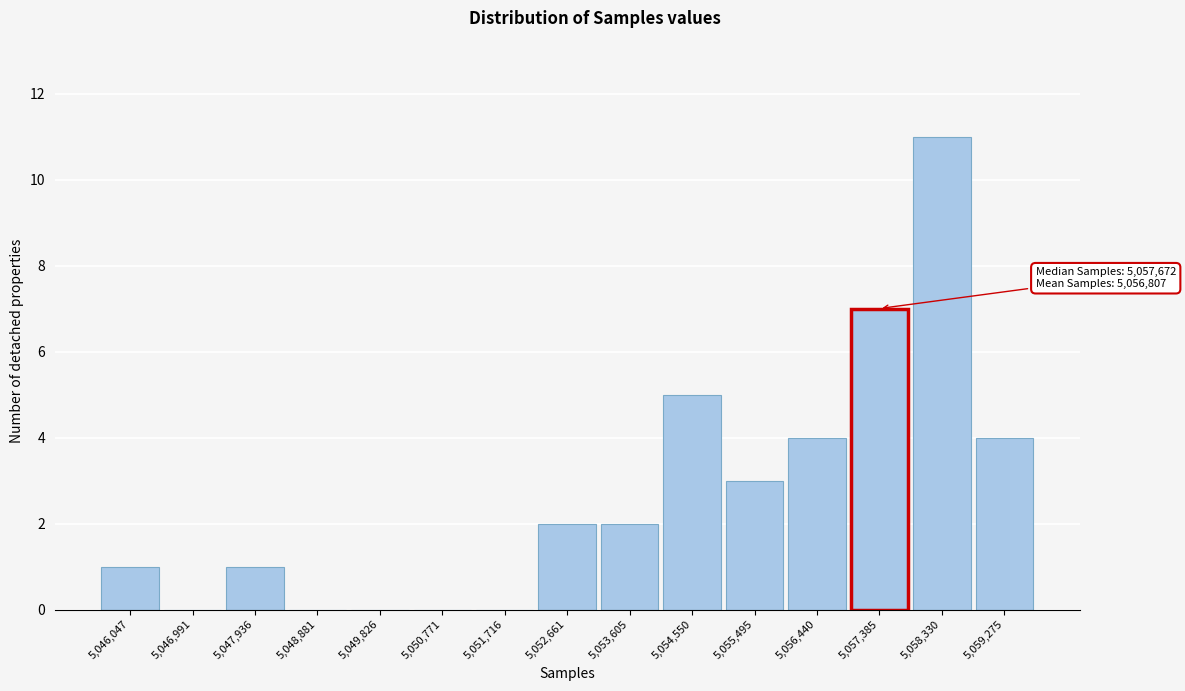

Reading left to right, extract all data points from this chart.

5,046,047=1	5,046,991=0	5,047,936=1	5,048,881=0	5,049,826=0	5,050,771=0	5,051,716=0	5,052,661=2	5,053,605=2	5,054,550=5	5,055,495=3	5,056,440=4	5,057,385=7	5,058,330=11	5,059,275=4